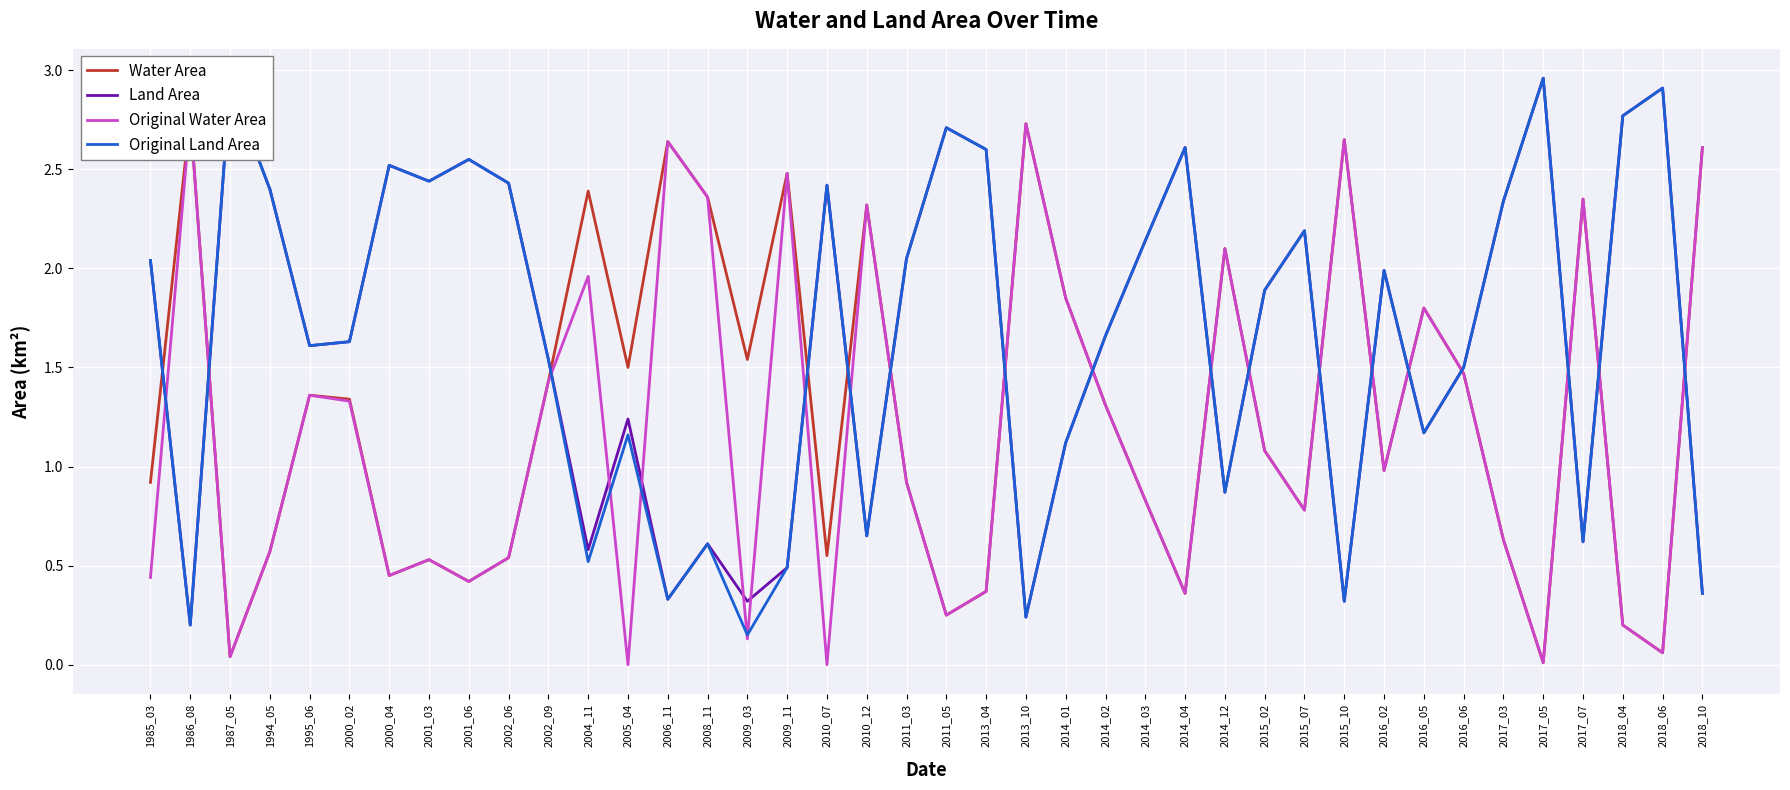

Reading right to left, transcribe all the data shown in this chart.

Water Area: 2.6	0.1	0.2	2.4	0.0	0.6	1.5	1.8	1.0	2.6	0.8	1.1	2.1	0.4	0.8	1.3	1.9	2.7	0.4	0.2	0.9	2.3	0.6	2.5	1.5	2.4	2.6	1.5	2.4	1.4	0.5	0.4	0.5	0.5	1.3	1.4	0.6	0.0	2.8	0.9
Land Area: 0.4	2.9	2.8	0.6	3.0	2.3	1.5	1.2	2.0	0.3	2.2	1.9	0.9	2.6	2.1	1.7	1.1	0.2	2.6	2.7	2.0	0.7	2.4	0.5	0.3	0.6	0.3	1.2	0.6	1.5	2.4	2.5	2.4	2.5	1.6	1.6	2.4	2.9	0.2	2.0
Original Water Area: 2.6	0.1	0.2	2.4	0.0	0.6	1.5	1.8	1.0	2.6	0.8	1.1	2.1	0.4	0.8	1.3	1.9	2.7	0.4	0.2	0.9	2.3	0.0	2.5	0.1	2.4	2.6	0.0	2.0	1.4	0.5	0.4	0.5	0.5	1.3	1.4	0.6	0.0	2.8	0.4
Original Land Area: 0.4	2.9	2.8	0.6	3.0	2.3	1.5	1.2	2.0	0.3	2.2	1.9	0.9	2.6	2.1	1.7	1.1	0.2	2.6	2.7	2.0	0.7	2.4	0.5	0.1	0.6	0.3	1.2	0.5	1.5	2.4	2.5	2.4	2.5	1.6	1.6	2.4	2.9	0.2	2.0